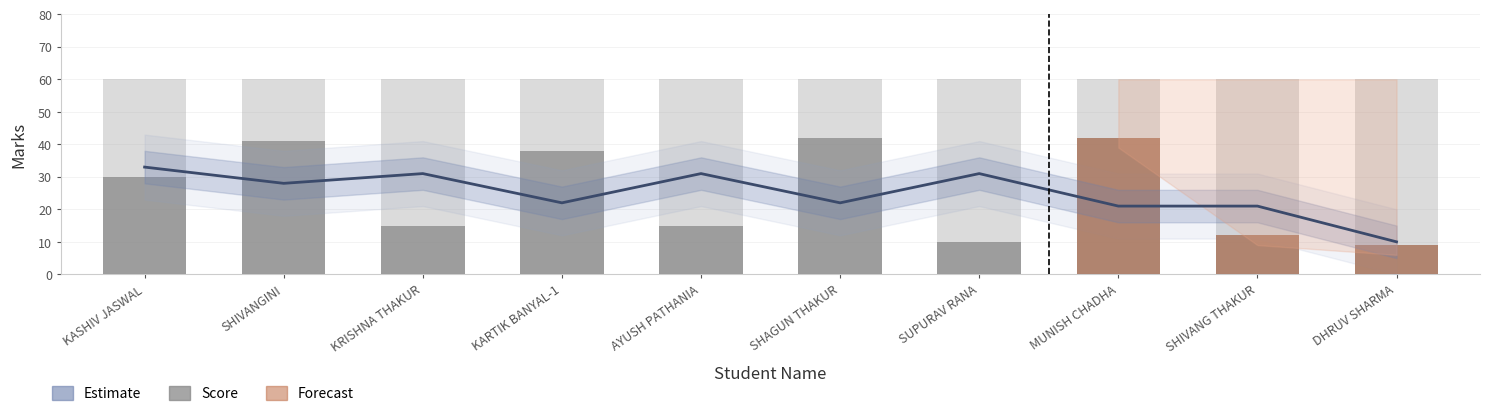

What is the difference between the values at AYUSH PATHANIA and SHAGUN THAKUR?

27